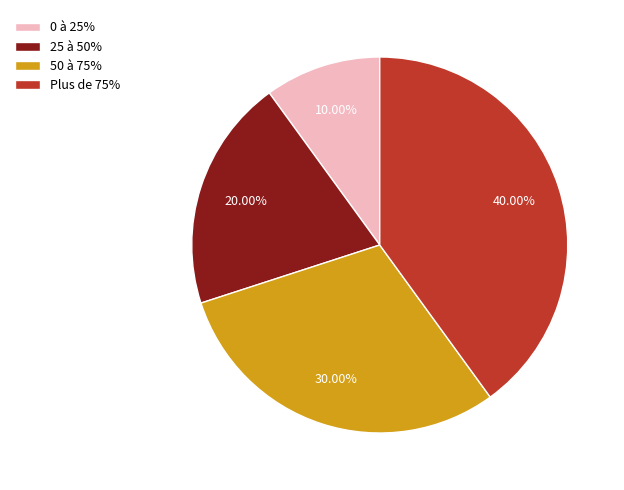

The 0 à 25% slice represents 1% of the pie. True or false?

False